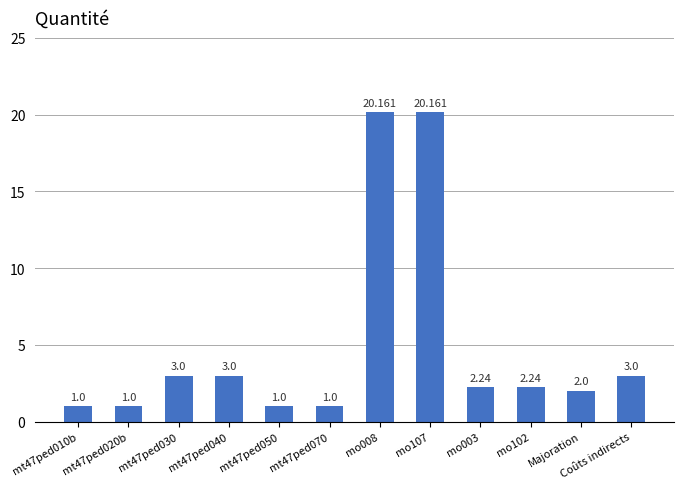

Approximately how many times larger is the value at Coûts indirects compared to mo003?

1.3